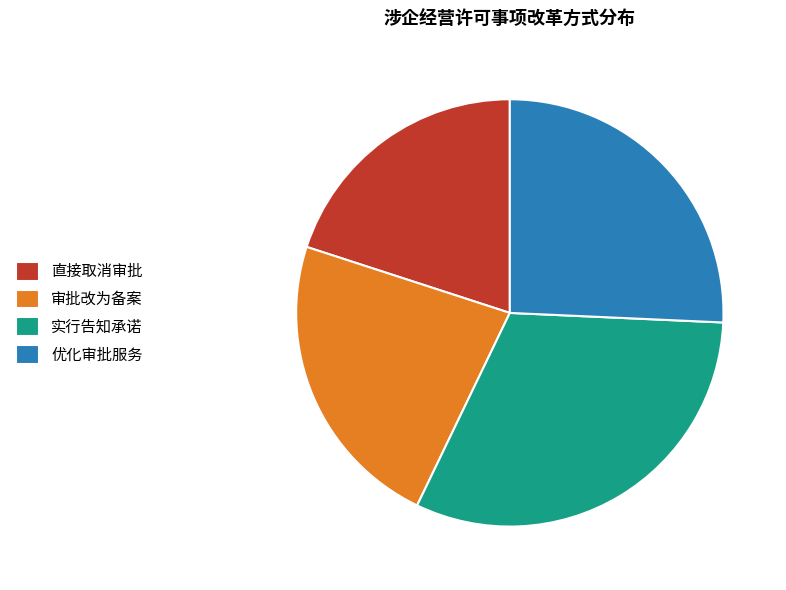

Which has a higher value, 实行告知承诺 or 直接取消审批?

实行告知承诺